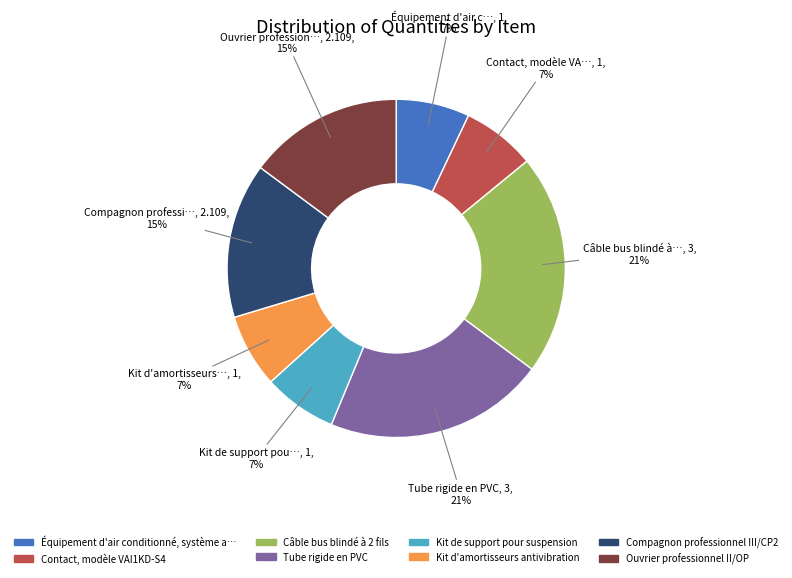

Is there a majority slice in this chart?

No